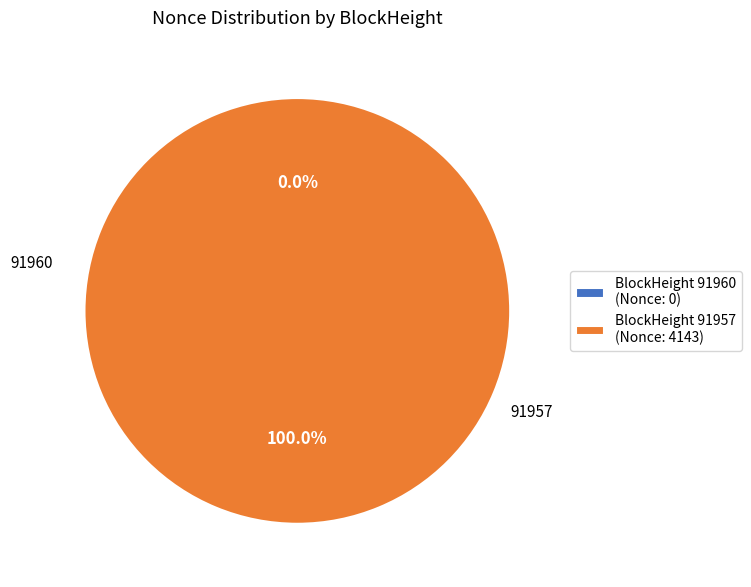

The 91957 slice represents 100% of the pie. True or false?

True